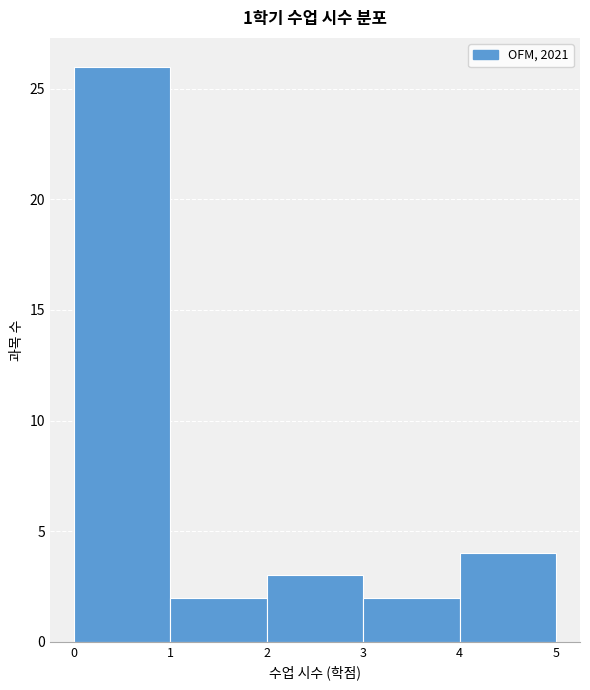

How tall is the bar that spans 0 to 1 on the x-axis? The values are not printed on the chart, so give them approximately, as read against the axis.

26